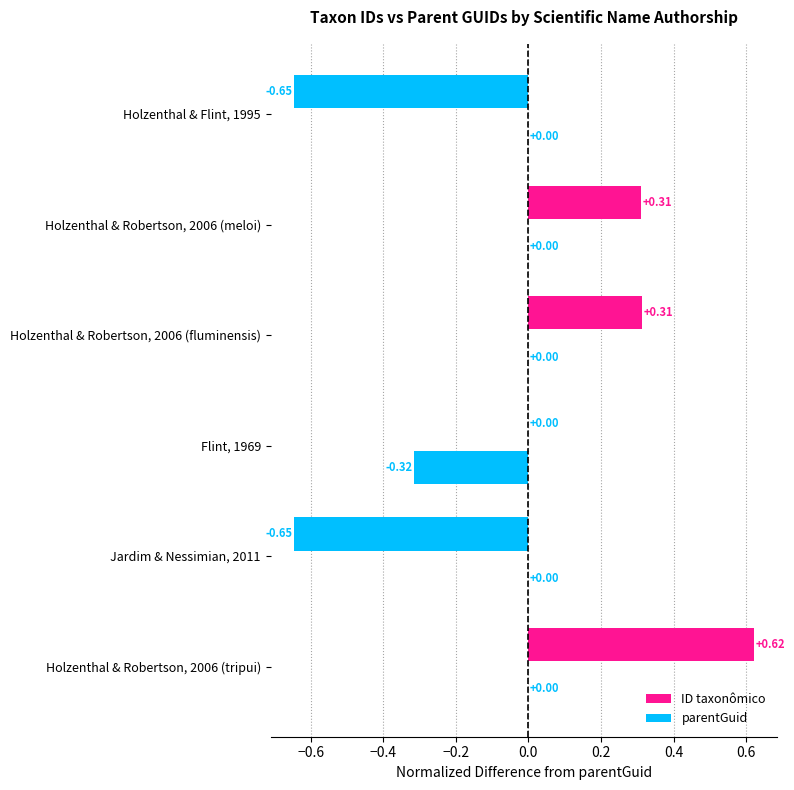

How many categories are shown in the chart?

6